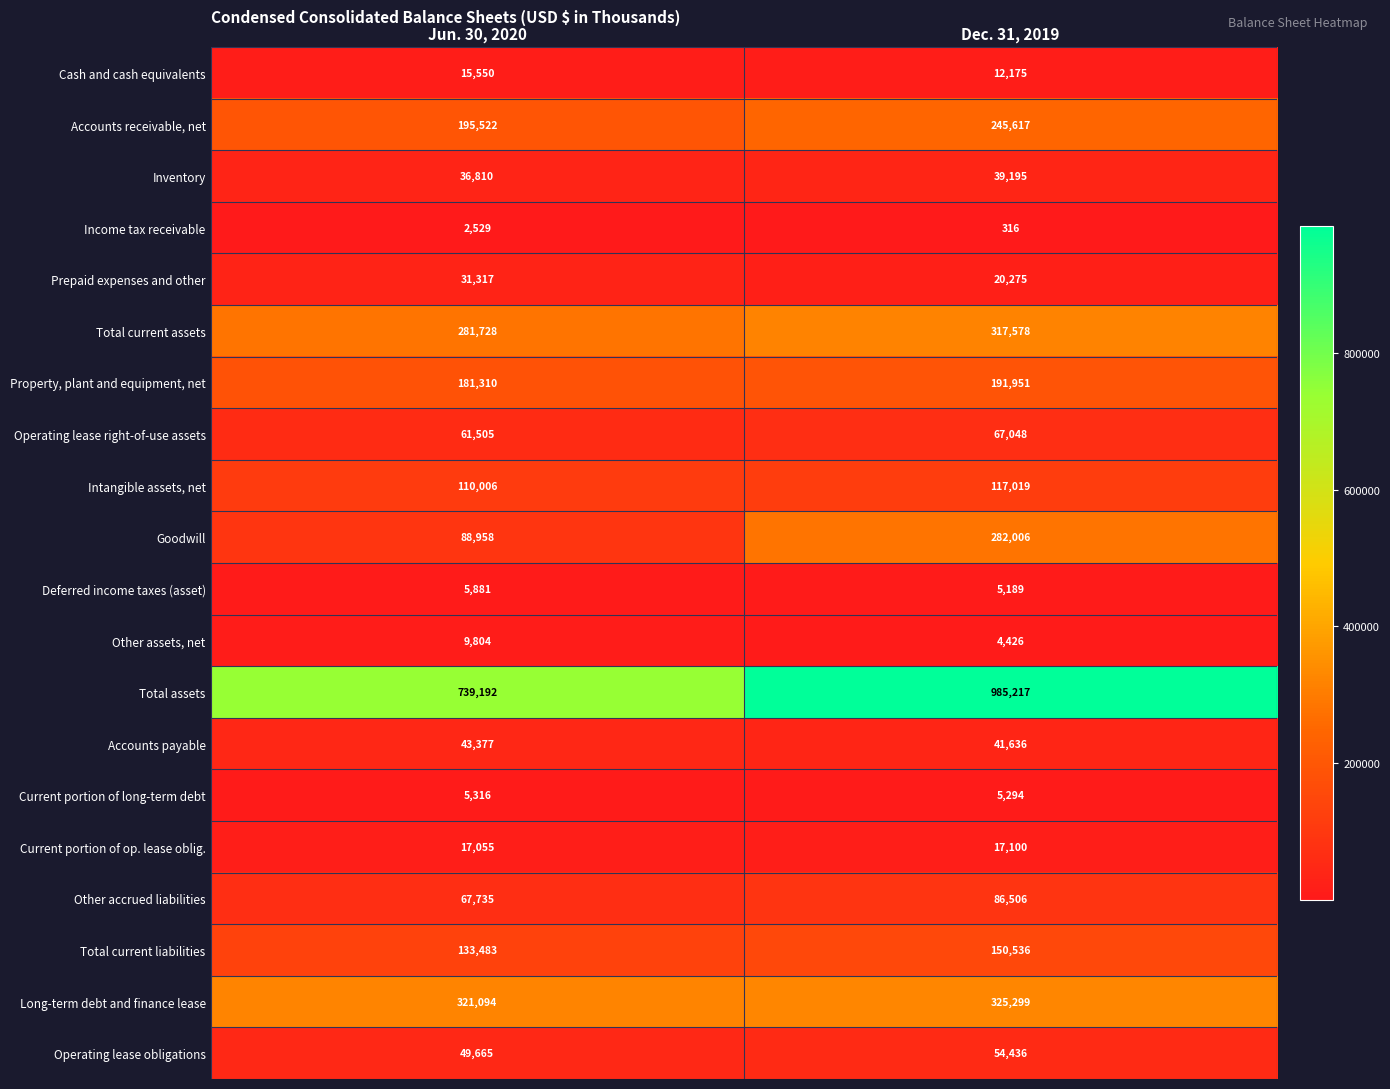

What is the difference between the maximum and minimum values in the Operating lease obligations series?

4771